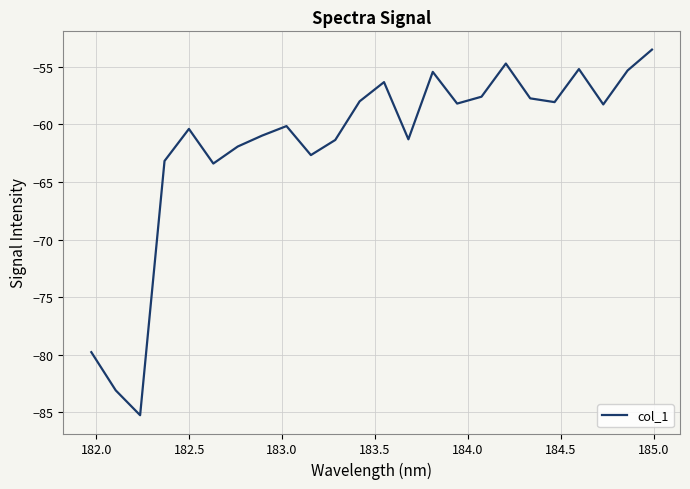

What is the greatest value displayed?

-53.5